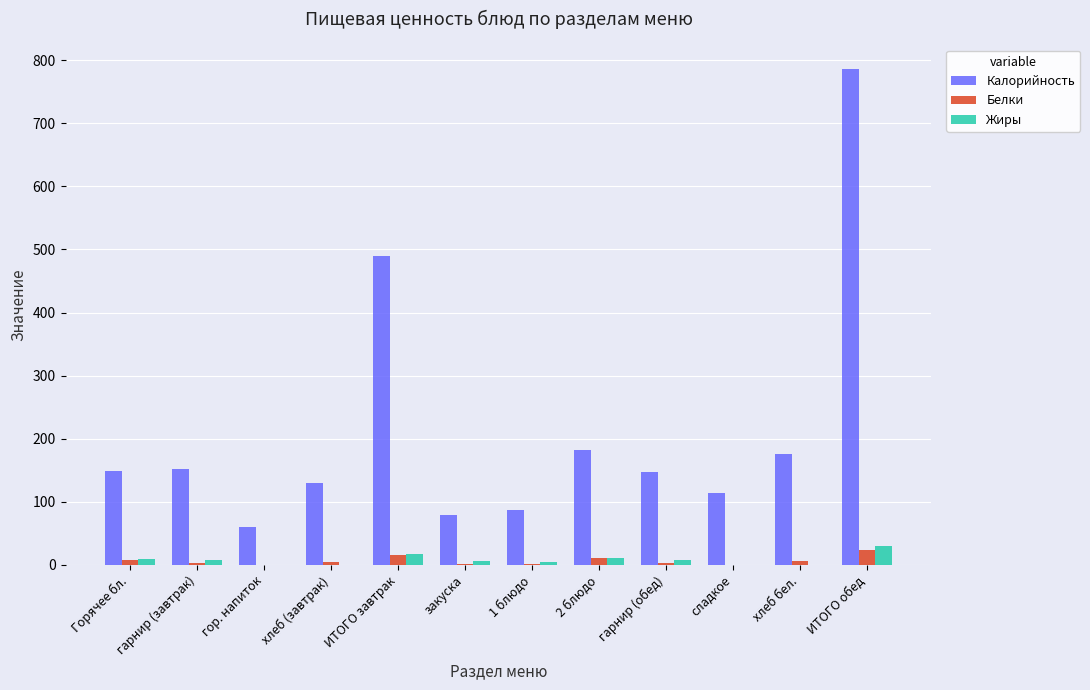

Which series has the largest total across all categories?

Калорийность